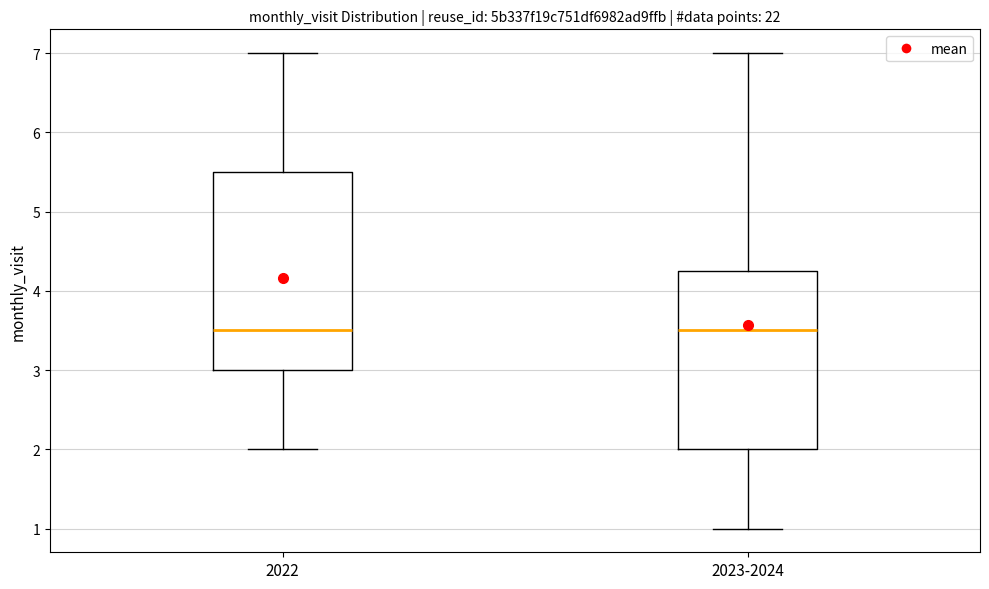

Where does the median line of the box for 2022 sit on the y-axis? The values are not printed on the chart, so give them approximately, as read against the axis.

3.5